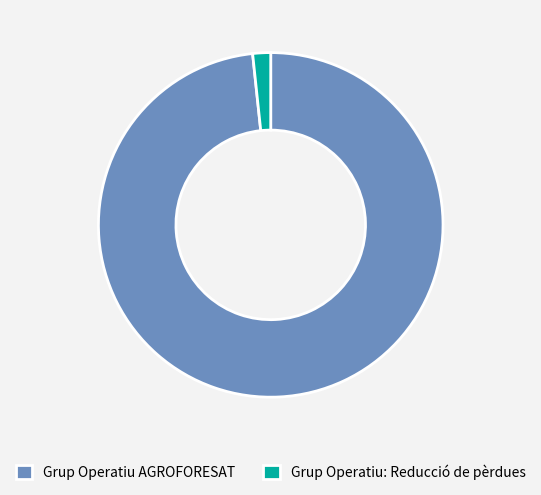

How many slices are in this pie chart?

2